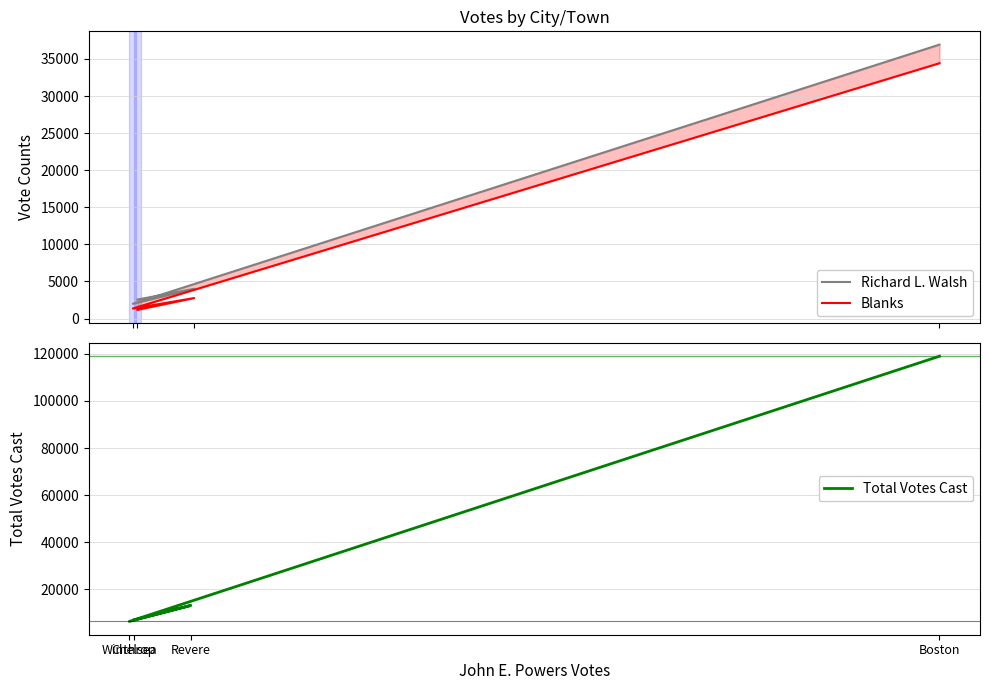

Which has a higher value, Boston or Chelsea?

Boston